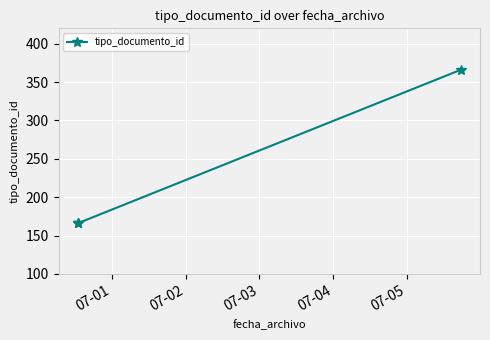

Count the number of categories in the chart.

3